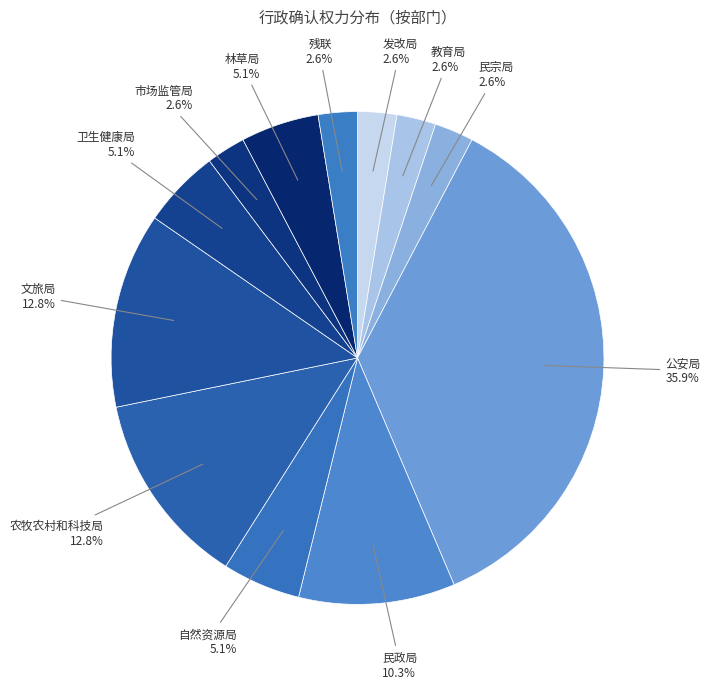

Which slice is the largest?

公安局